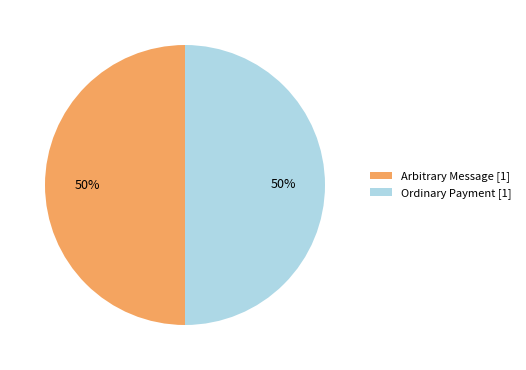

Approximately how many times larger is the value at Ordinary Payment [1] compared to Arbitrary Message [1]?

1.0